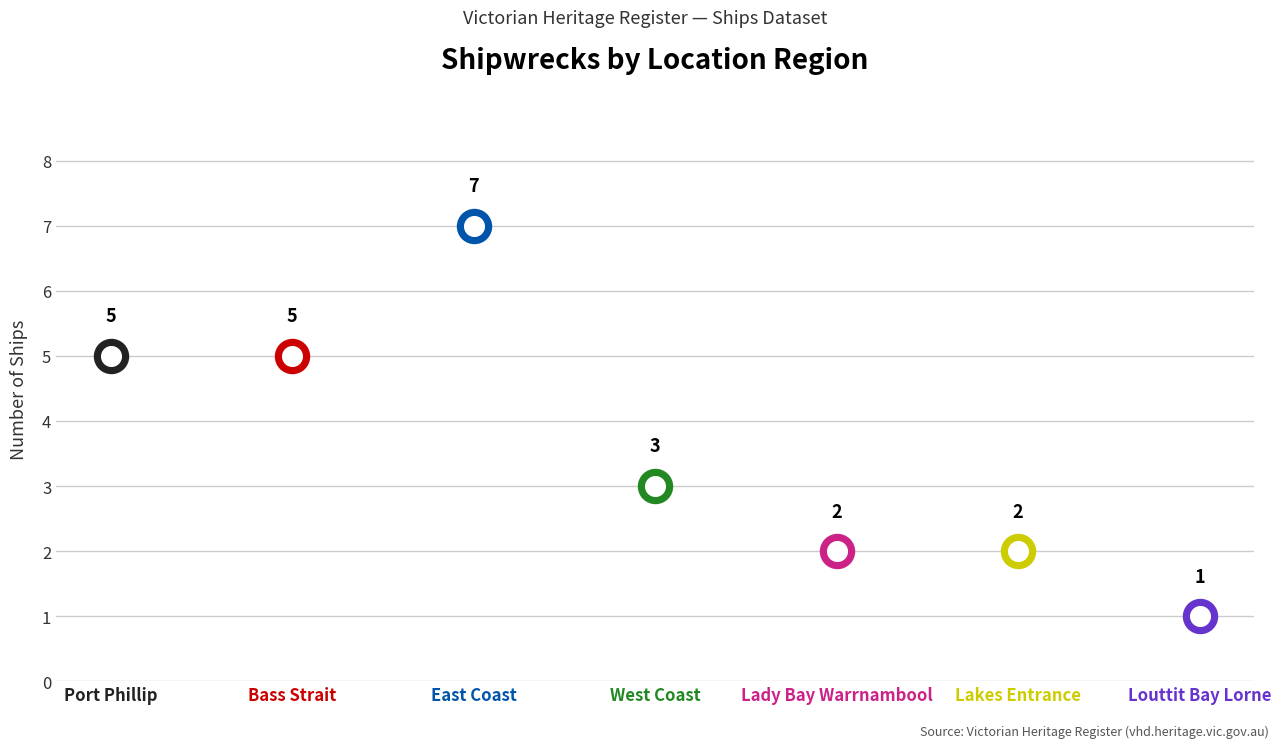

What is the ratio of the value at Bass Strait to the value at West Coast?

1.7